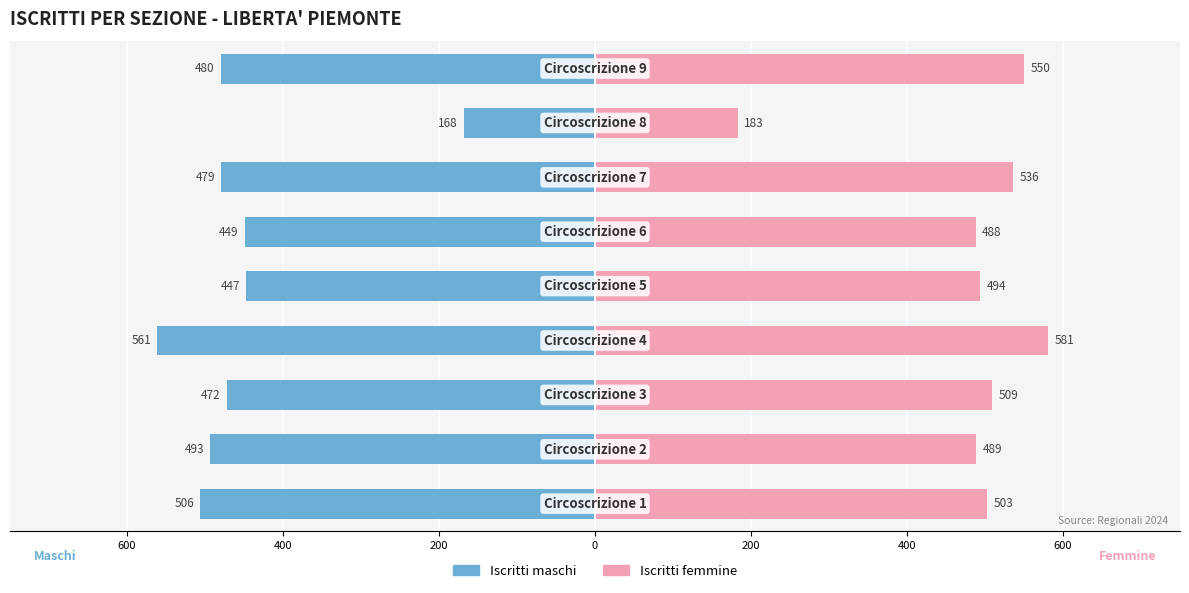

How many data points in Iscritti maschi are above -479?

4